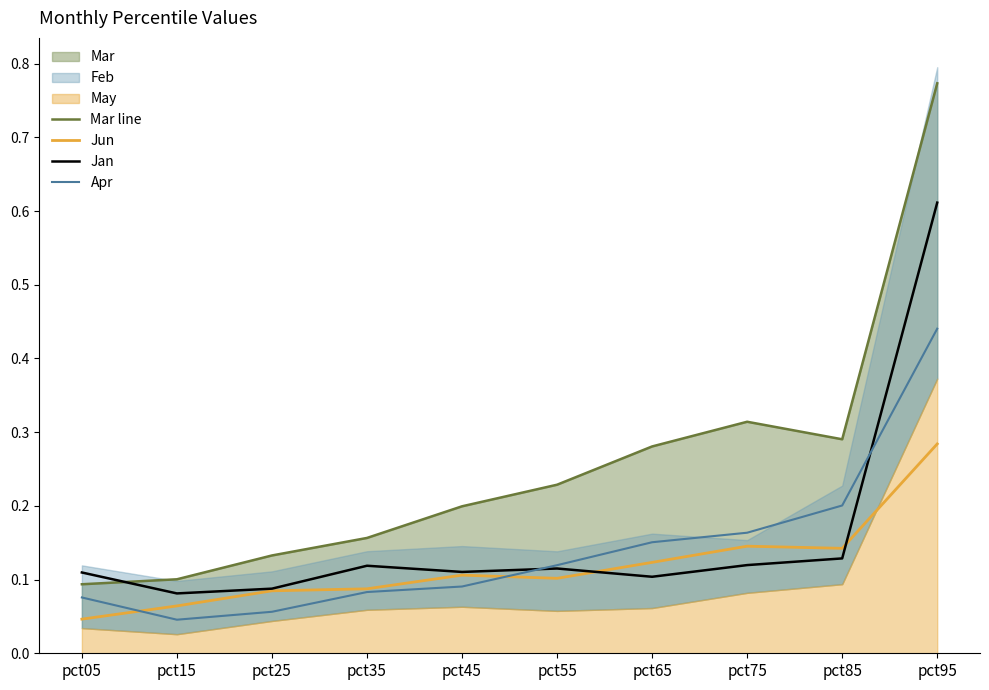

Between pct65 and pct75, which series saw the biggest shift?

Mar line